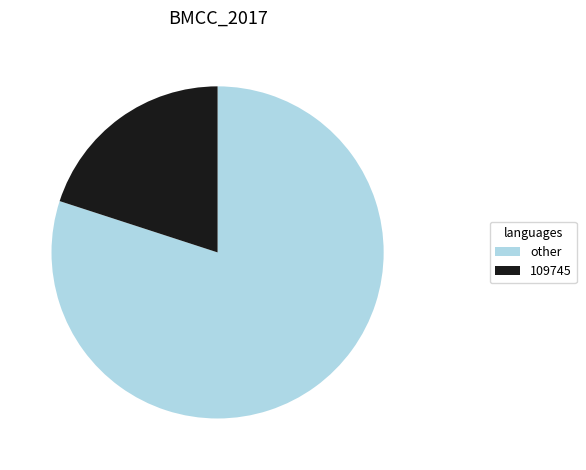

Between other and 109745, which is larger?

other